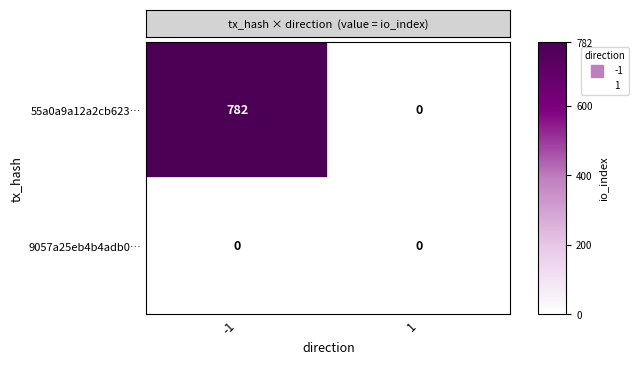

List the series in order of their peak value, highest first.

55a0a9a12a2cb623…, 9057a25eb4b4adb0…